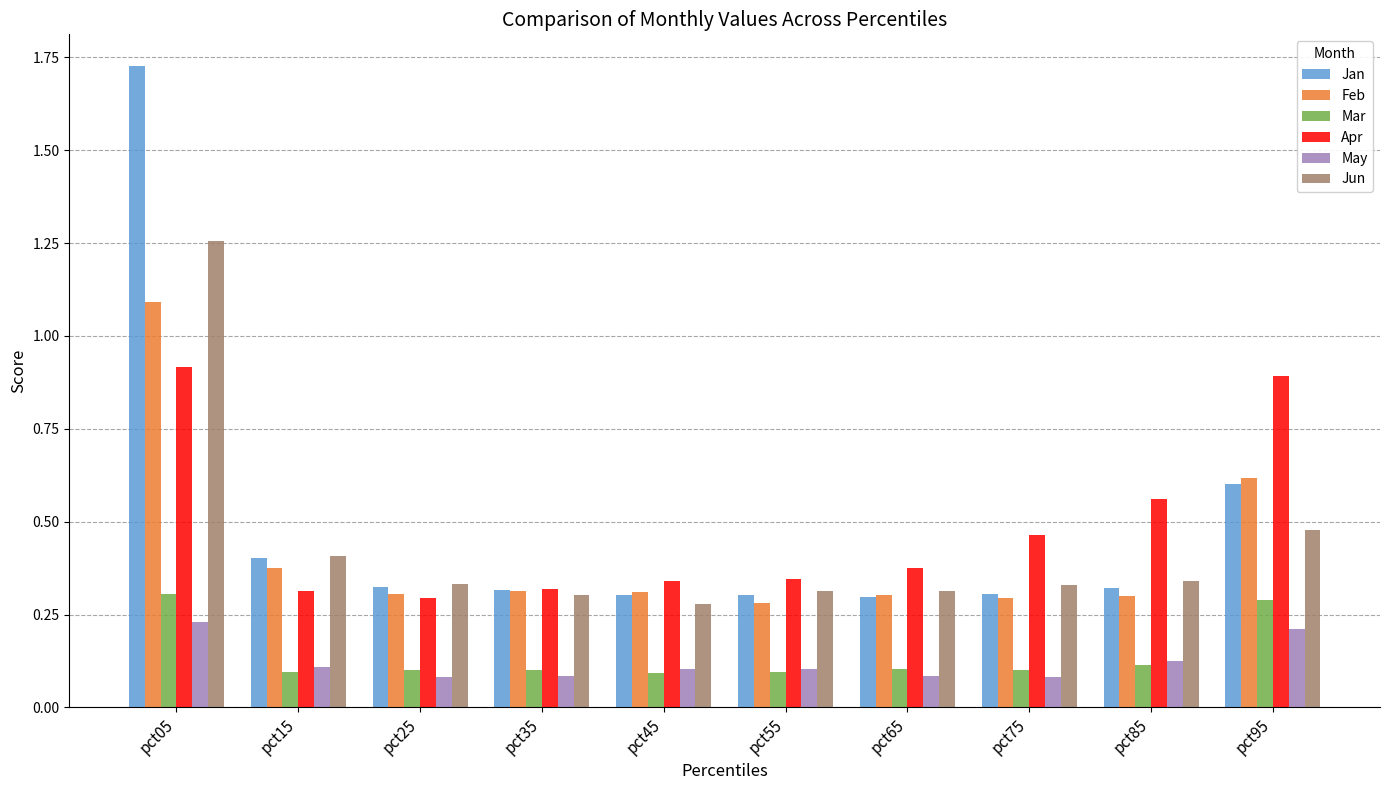

Is it true that Jun equals 0.2 at pct85?

False